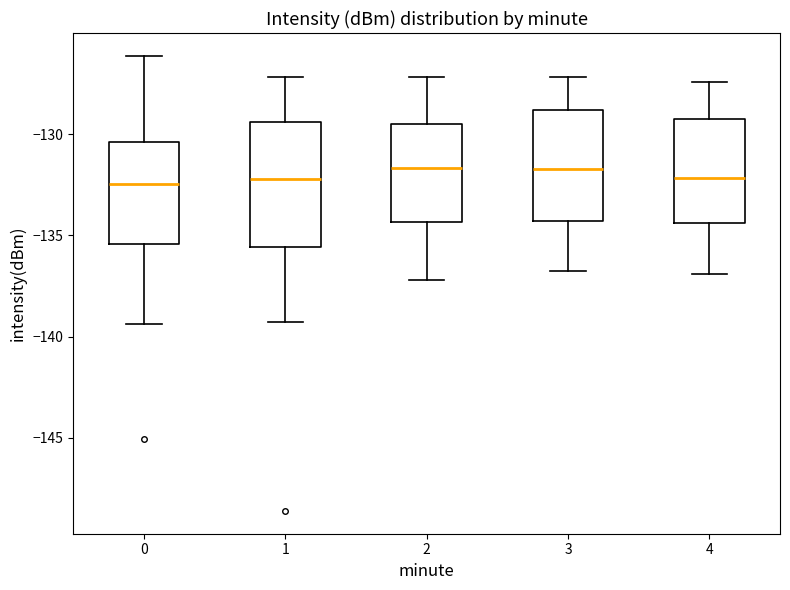

Reading left to right, transcribe this box plot: for each box, give where its median line is, the range the box spans, and where its two whiskers end, as read against the y-axis. The values are not printed on the chart, so give them approximately, as read against the axis.

0: median -132.5, box -135.5 to -130.5, whiskers -139.5 to -126.0
1: median -132.0, box -135.5 to -129.5, whiskers -139.5 to -127.0
2: median -131.5, box -134.5 to -129.5, whiskers -137.0 to -127.0
3: median -131.5, box -134.5 to -129.0, whiskers -137.0 to -127.0
4: median -132.0, box -134.5 to -129.5, whiskers -137.0 to -127.5